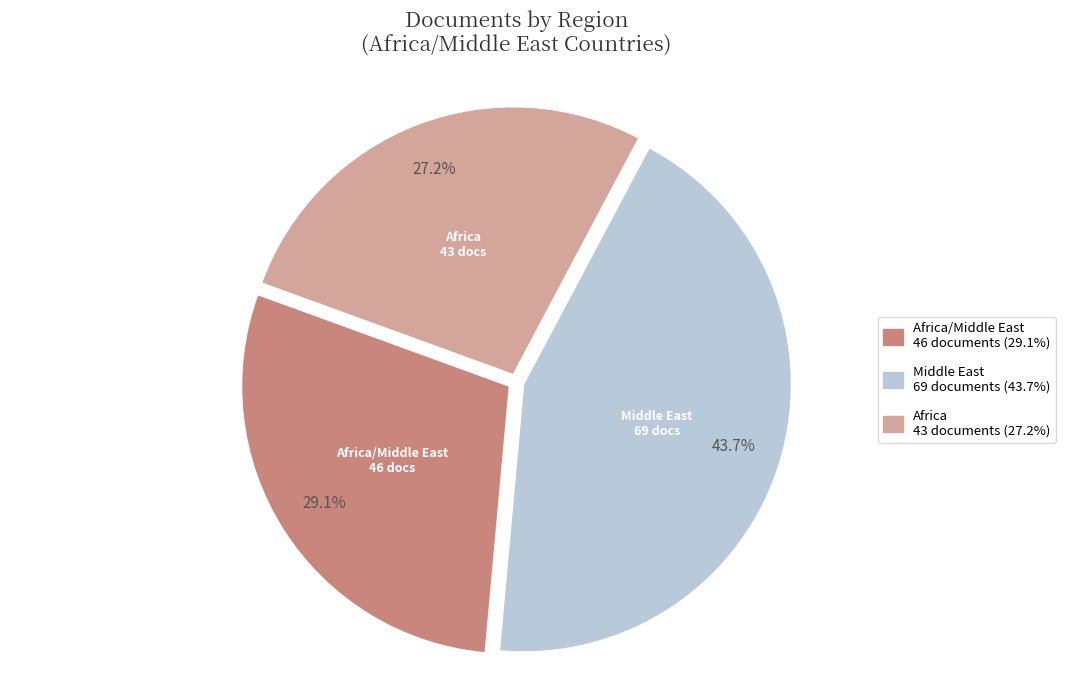

How many slices are in this pie chart?

3